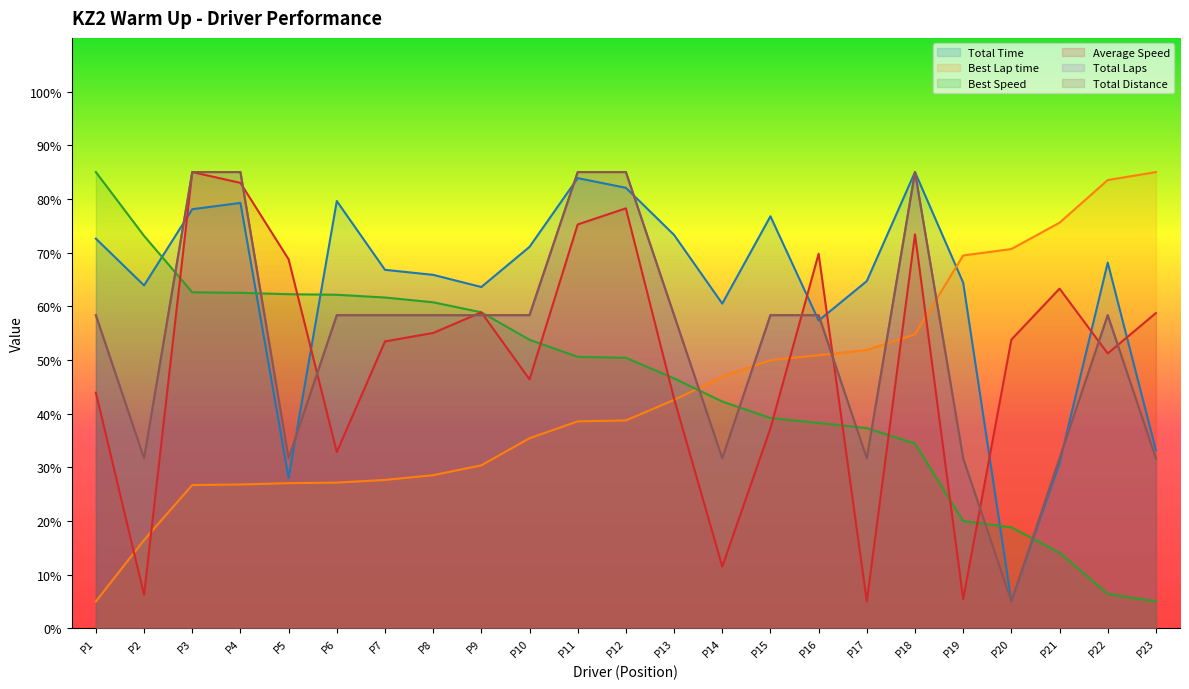

What is the difference between the highest and lowest values at P22?

77.1